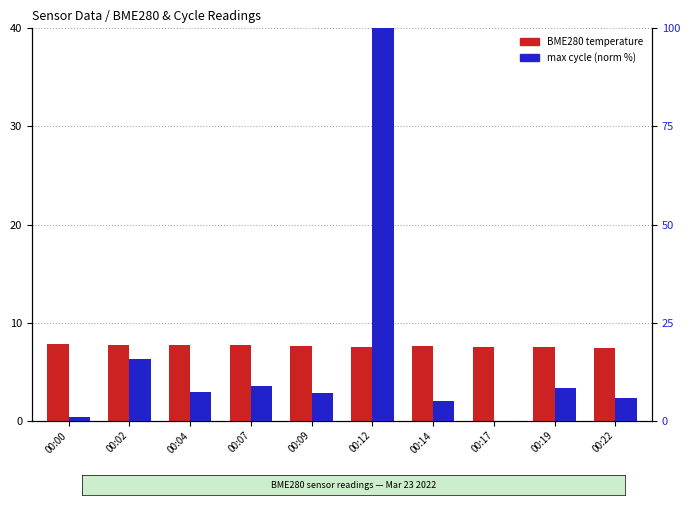

What is the difference between the highest and lowest values at 00:04?

0.4